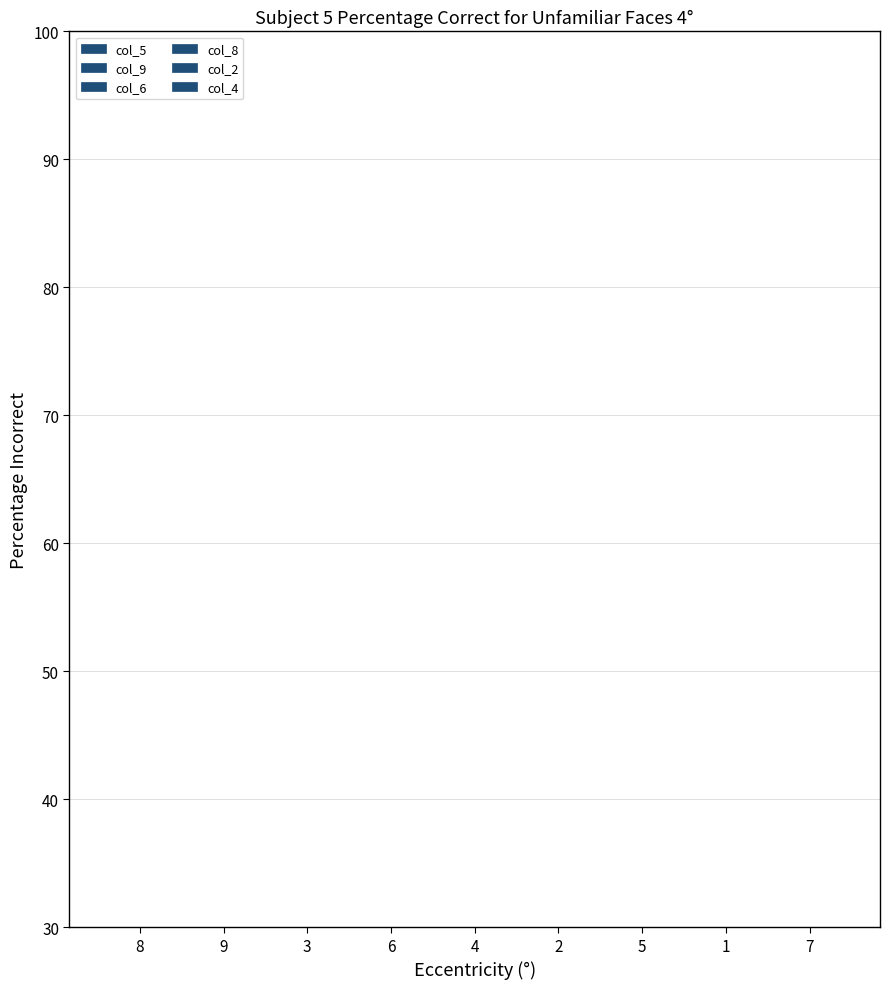

Where is col_6 nearest to the value 5?

2